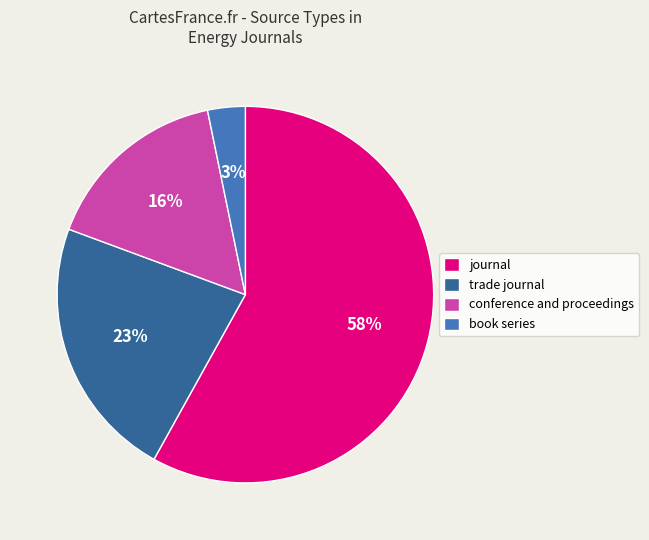

Is there a majority slice in this chart?

Yes